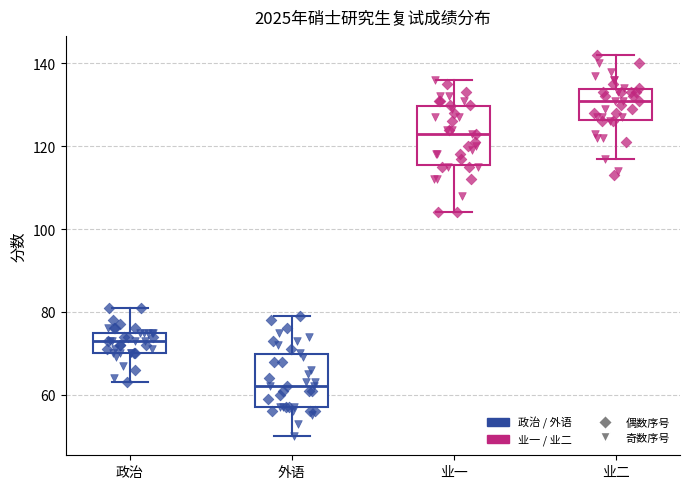

Where does the median line of the box for 业一 sit on the y-axis? The values are not printed on the chart, so give them approximately, as read against the axis.

124